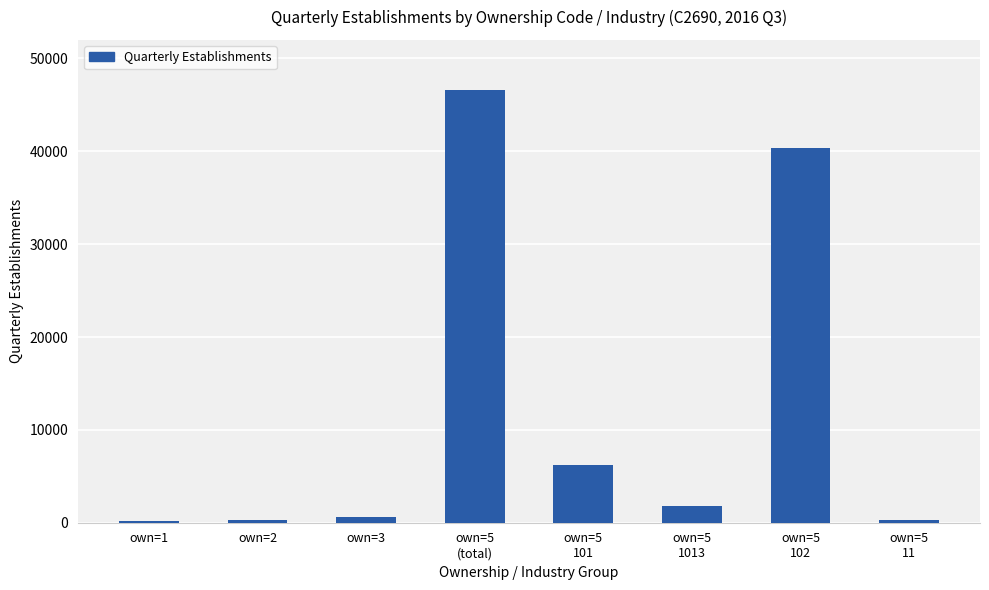

What is the value of the 7th bar from the left?

40390